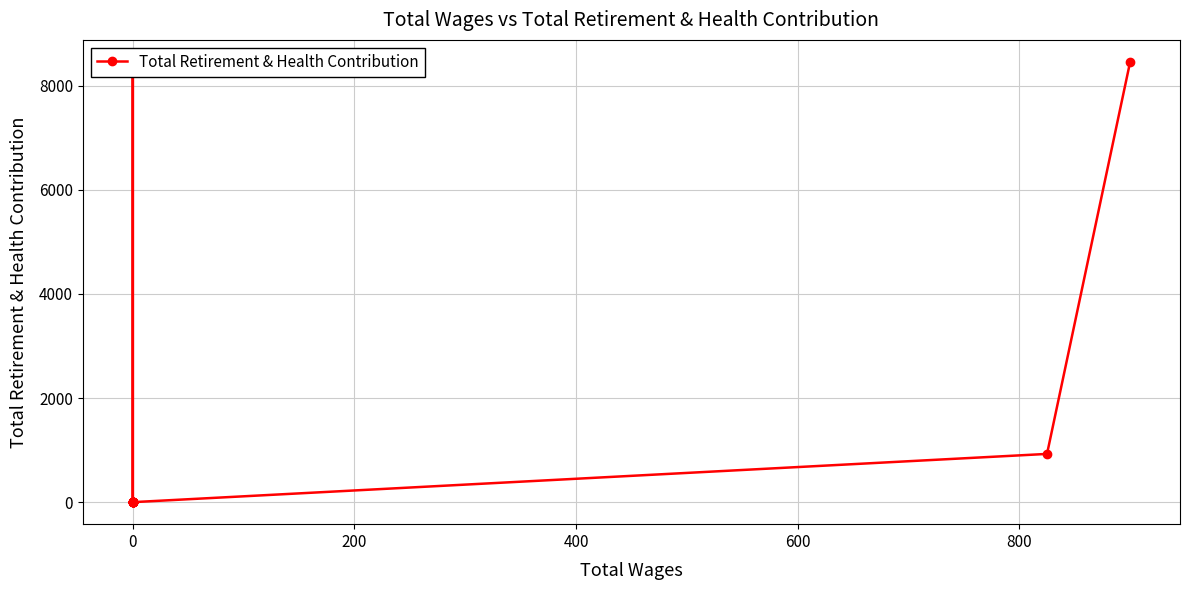

Count the values in the range 0 to 8460.

16